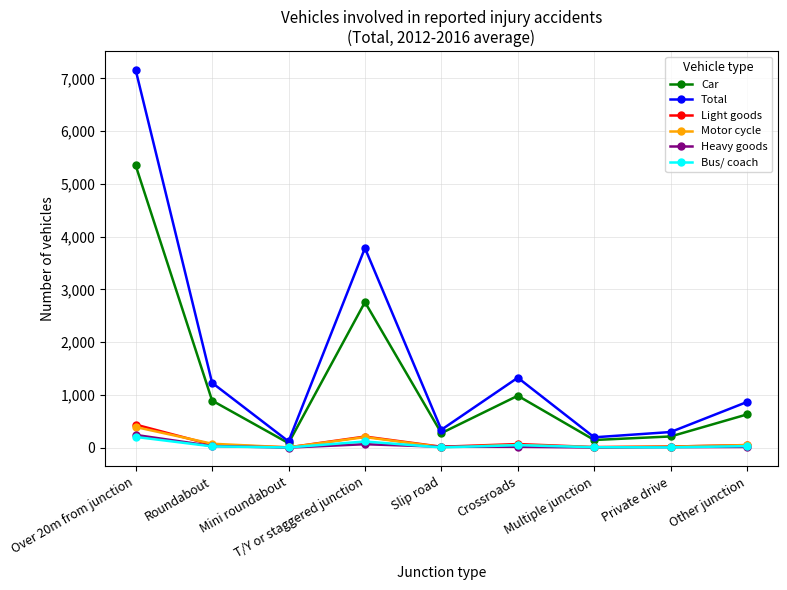

At which label is Light goods closest to 221?

T/Y or staggered junction